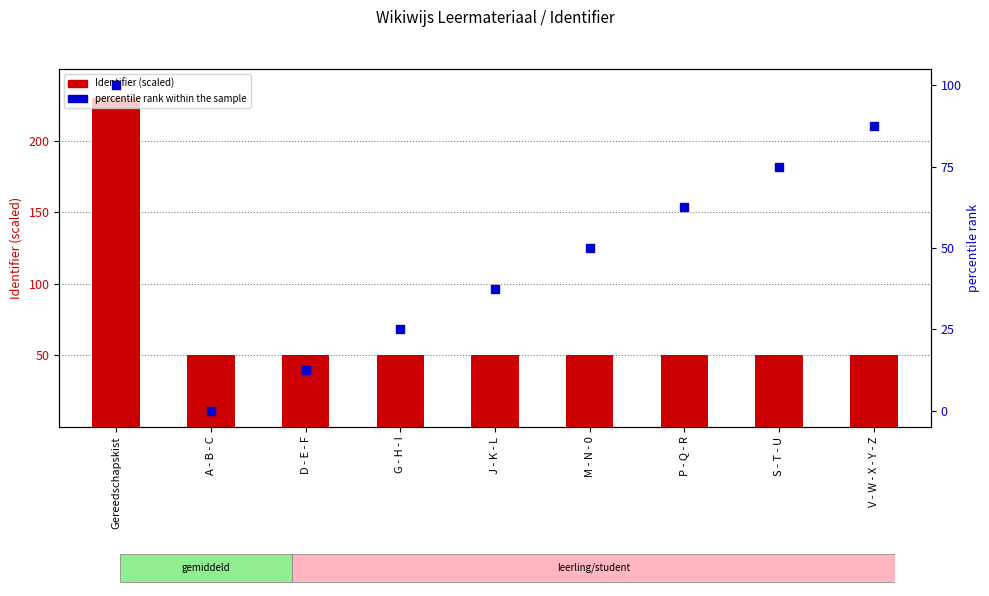

Which series contains the highest Y value?

Identifier (scaled)